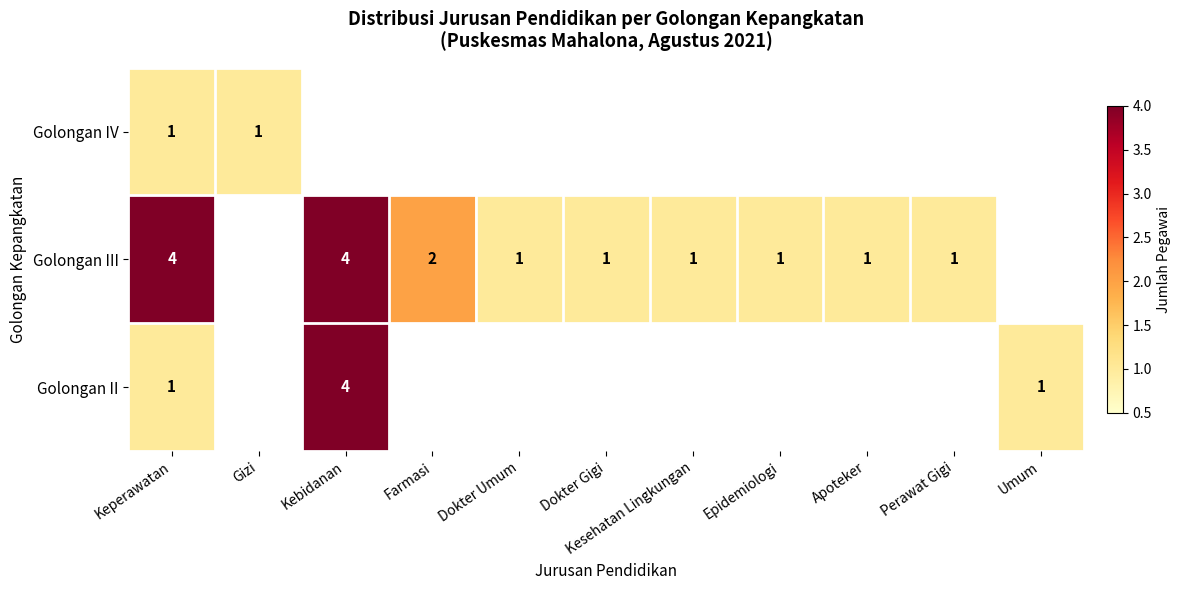

Is the value of Golongan II at Kebidanan greater than the value of Golongan IV at Keperawatan?

Yes